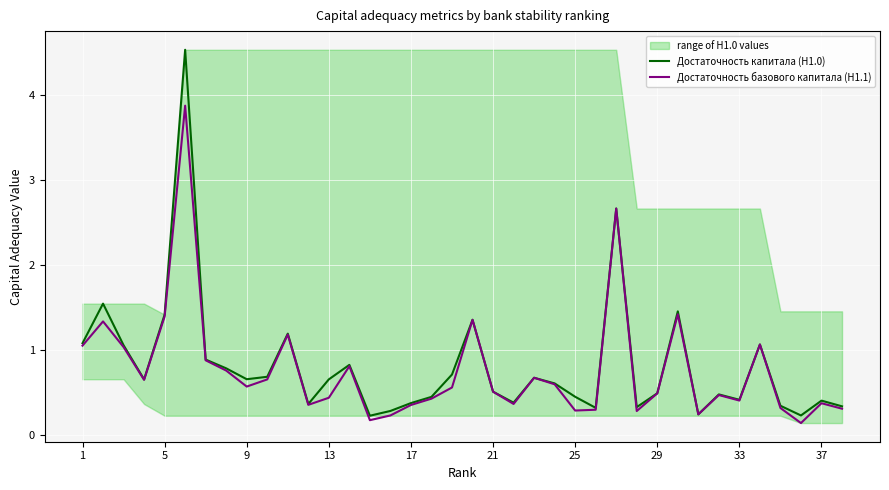

Is it true that Достаточность капитала (Н1.0) equals 0.4 at 33?

True